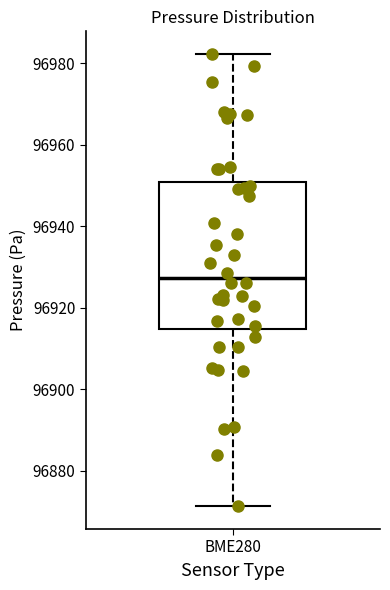

Transcribe this box plot: give where the median line is, the range the box spans, and where the two whiskers end, as read against the y-axis. The values are not printed on the chart, so give them approximately, as read against the axis.

median 96928, box 96914 to 96950, whiskers 96872 to 96982